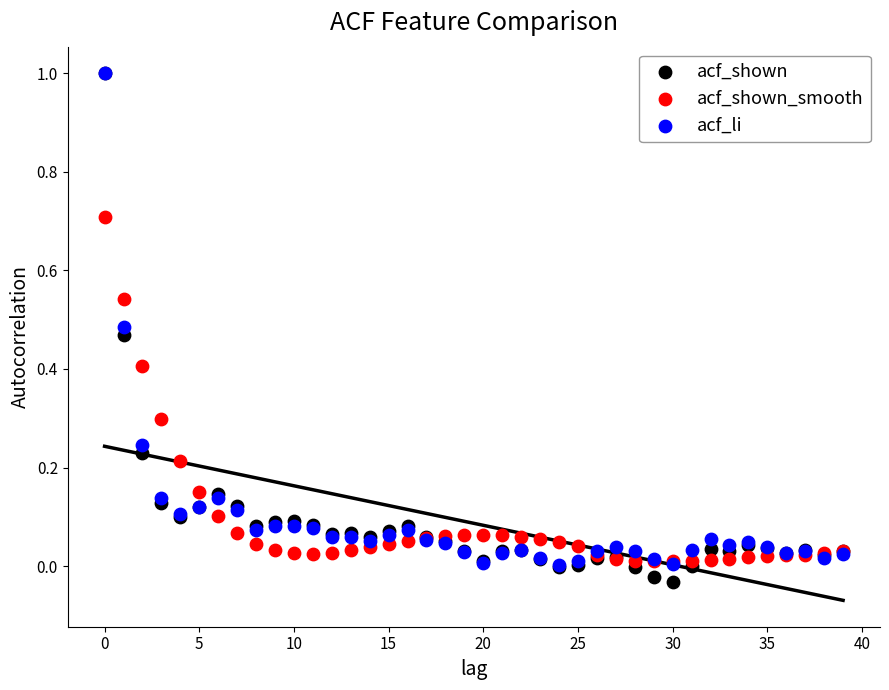

Which series has the largest Y range (max minus min)?

acf_shown